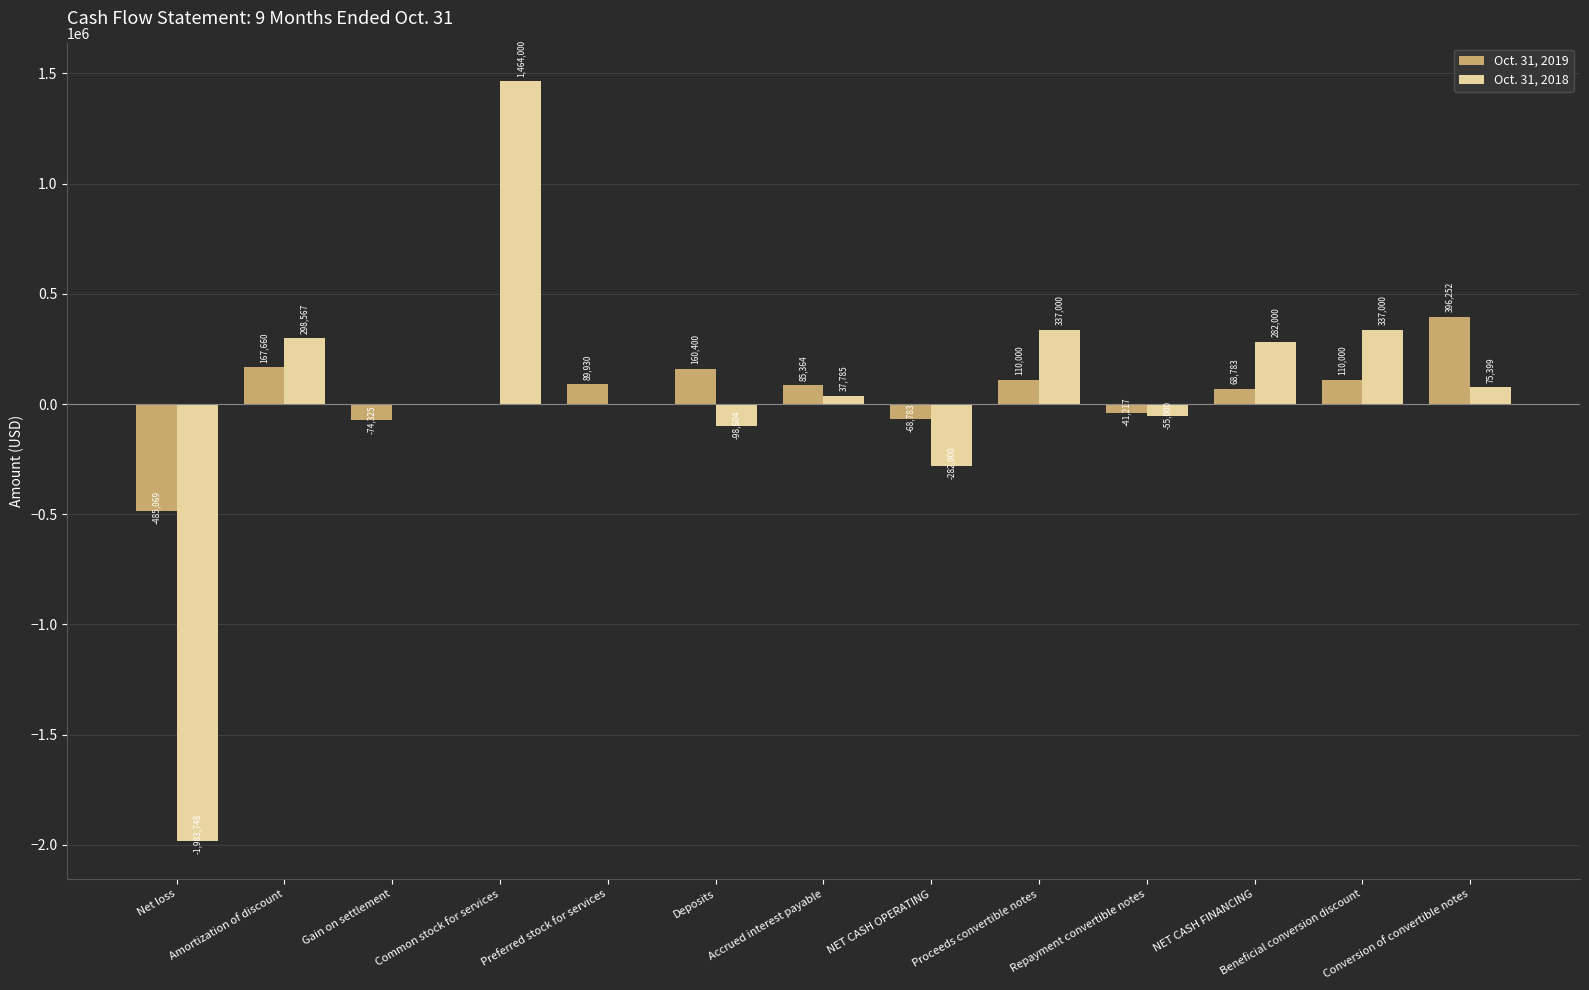

Which series changed the most between Gain on settlement and Conversion of convertible notes?

Oct. 31, 2019